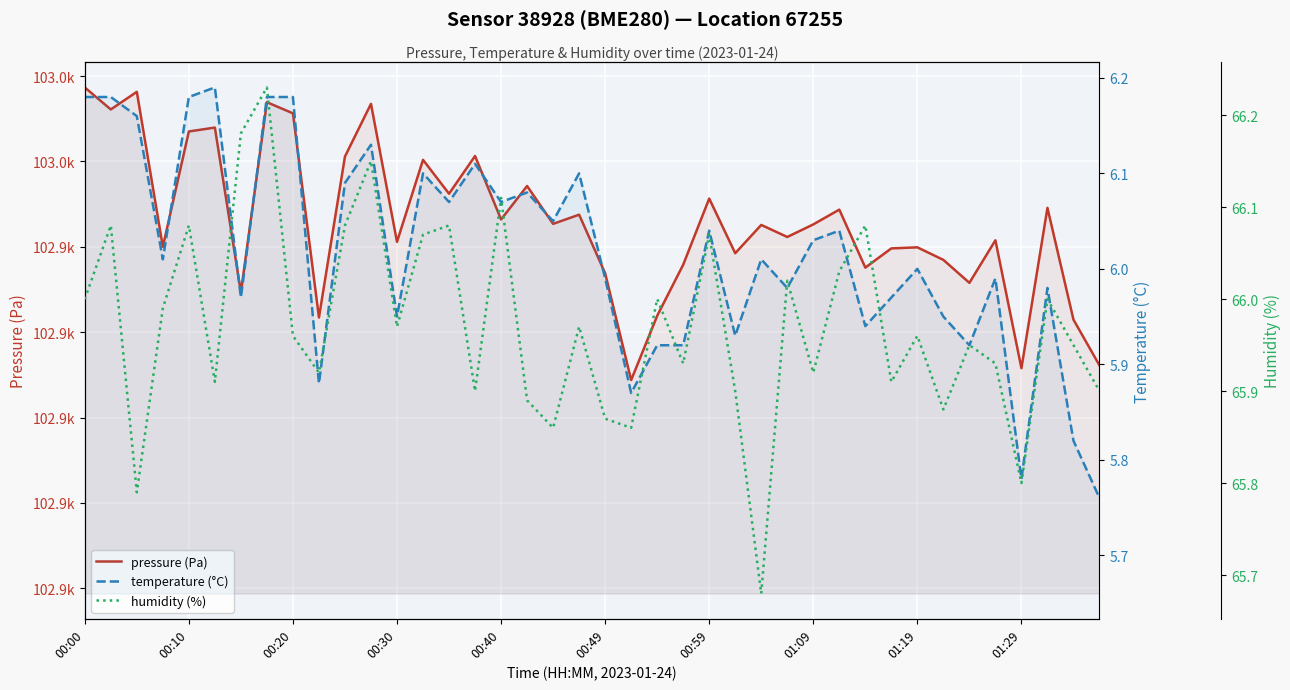

True or false: temperature (°C) has more than 0 interior local peaks.

True